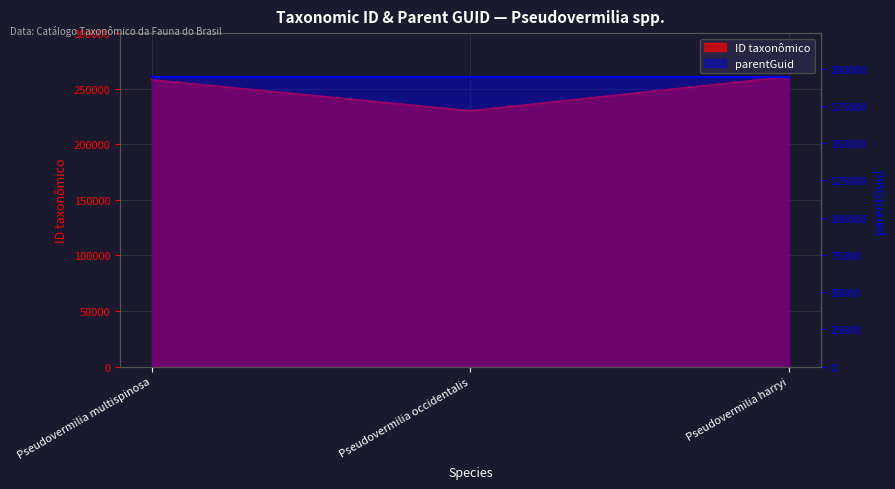

What is the change in value from Pseudovermilia multispinosa to Pseudovermilia occidentalis?

-27907